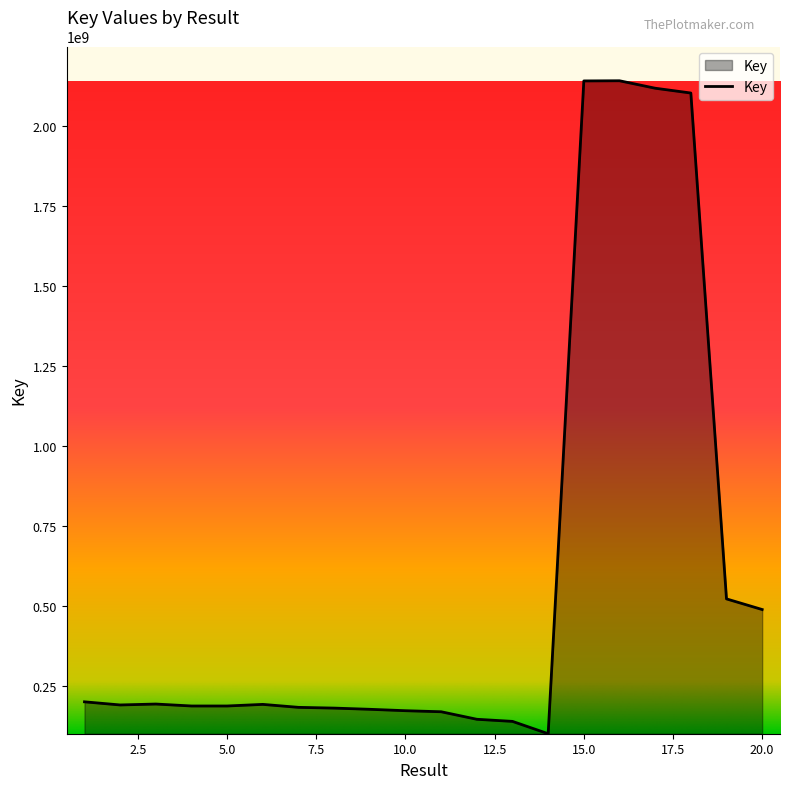

What is the difference between the maximum and minimum values?

2039951336